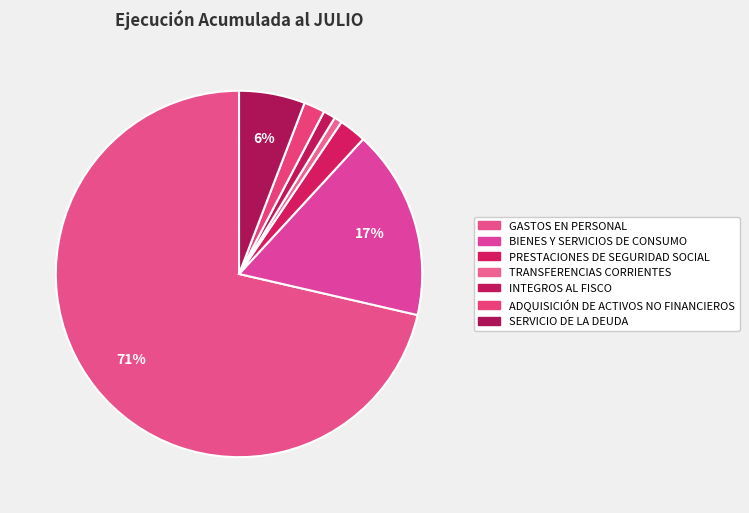

To the nearest percent, what is the difference between the PRESTACIONES DE SEGURIDAD SOCIAL and SERVICIO DE LA DEUDA slice percentages?

3%